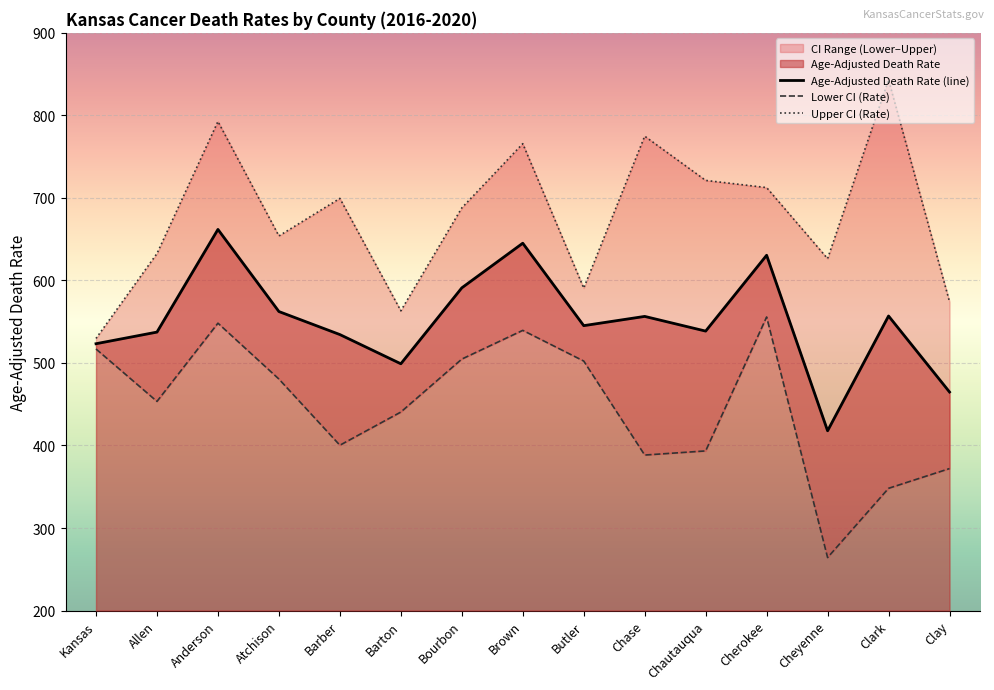

List the series in order of their overall mean, lowest first.

Lower CI (Rate), Age-Adjusted Death Rate (line), Upper CI (Rate)